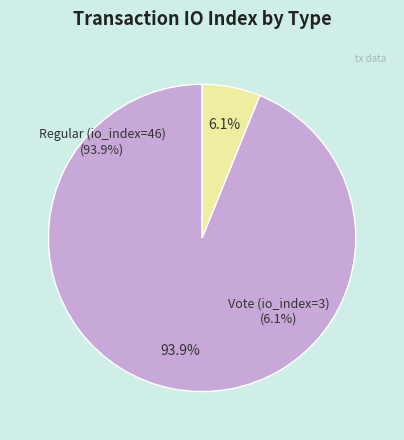

Approximately how many times larger is the value at Vote (io_index=3) compared to Regular (io_index=46)?

0.1